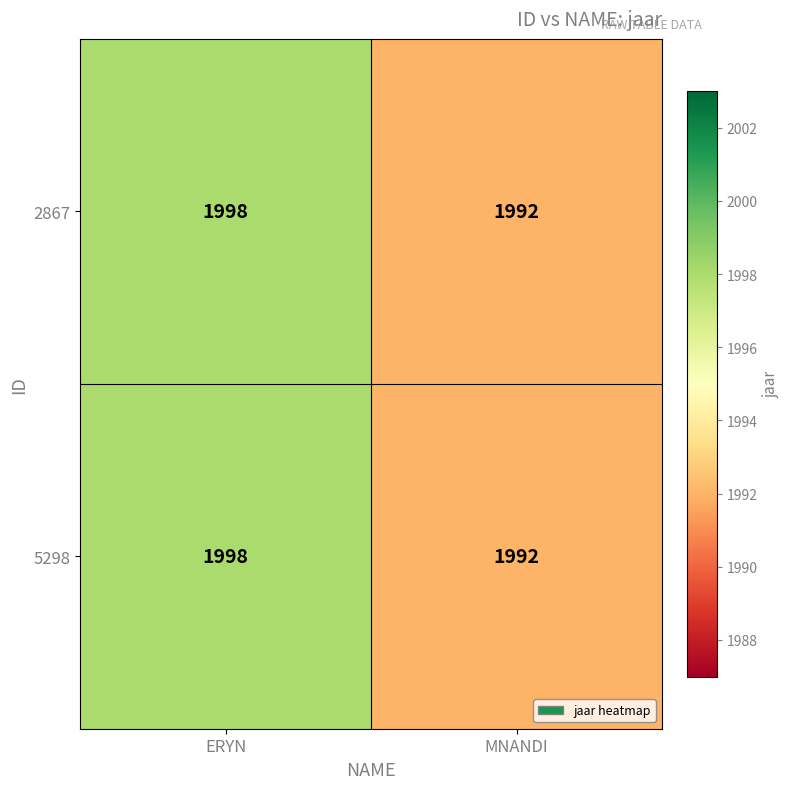

What is the difference between the 5298 values at ERYN and MNANDI?

6